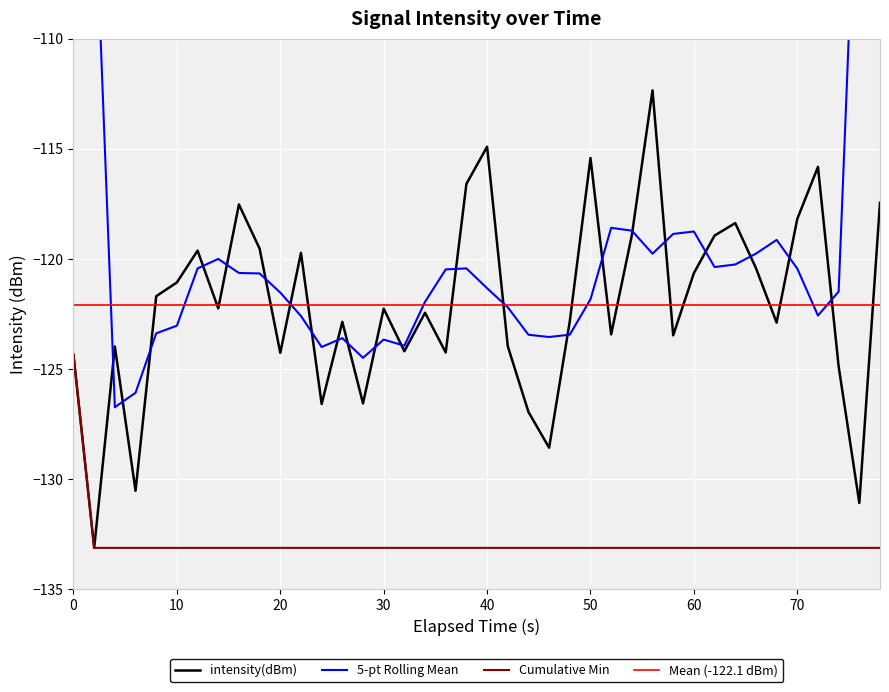

Is this an area chart (filled region under the line)?

No